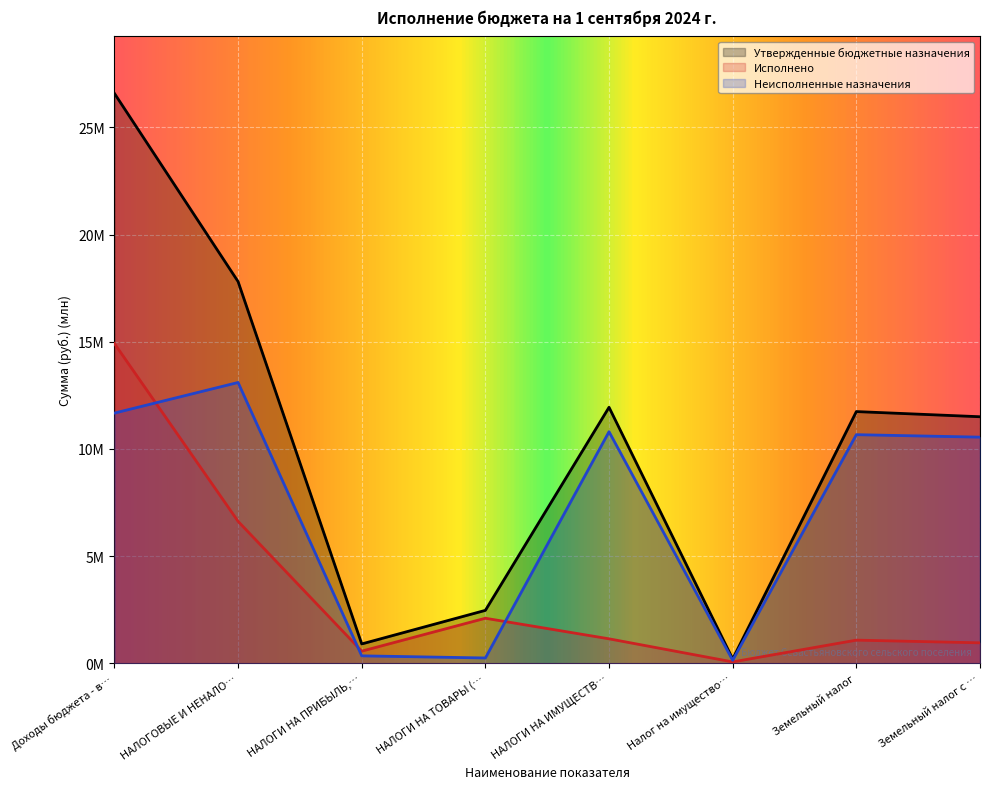

True or false: Исполнено and Утвержденные бюджетные назначения intersect in this chart.

False